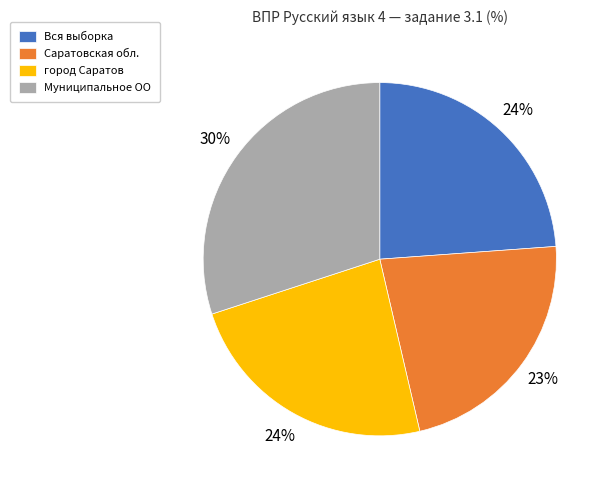

Combined, do Муниципальное ОО and Вся выборка account for over 50%?

Yes